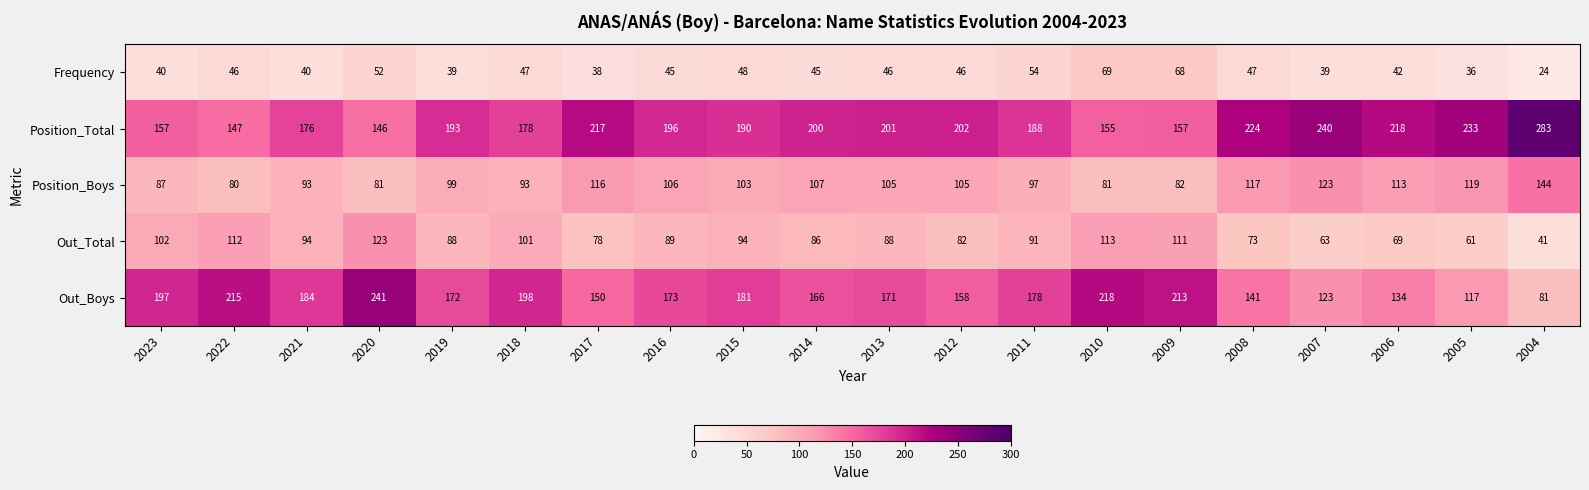

How many distinct data groups are displayed?

5